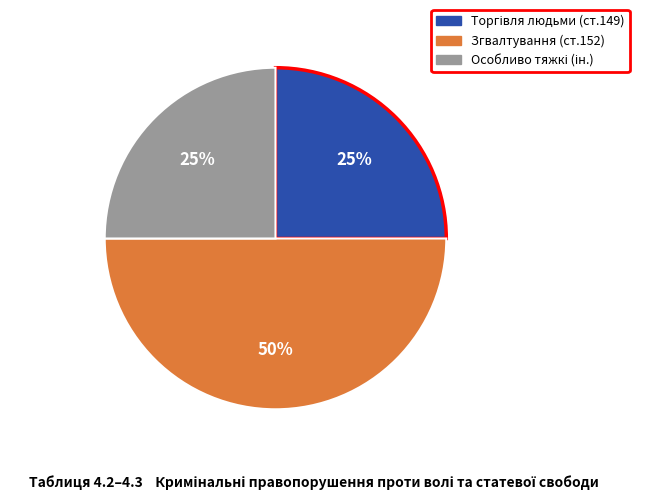

How many slices are in this pie chart?

3